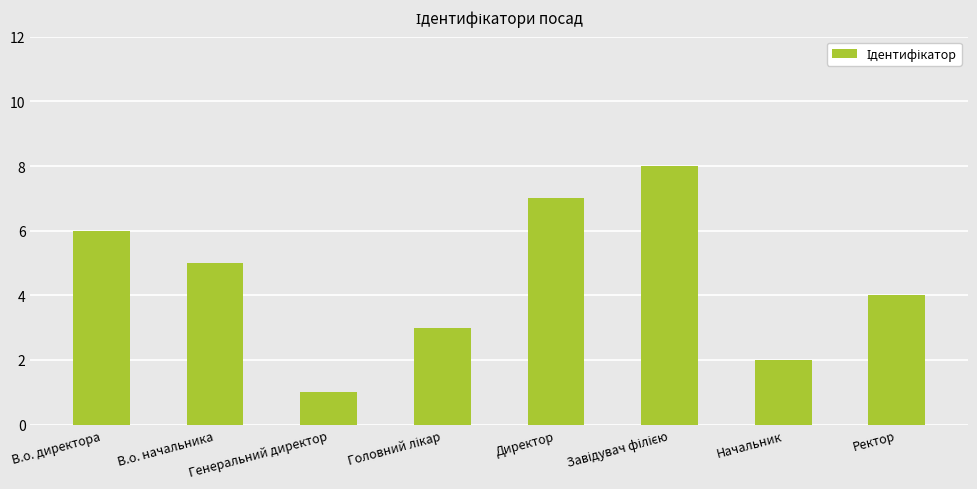

Reading left to right, extract all data points from this chart.

6	5	1	3	7	8	2	4